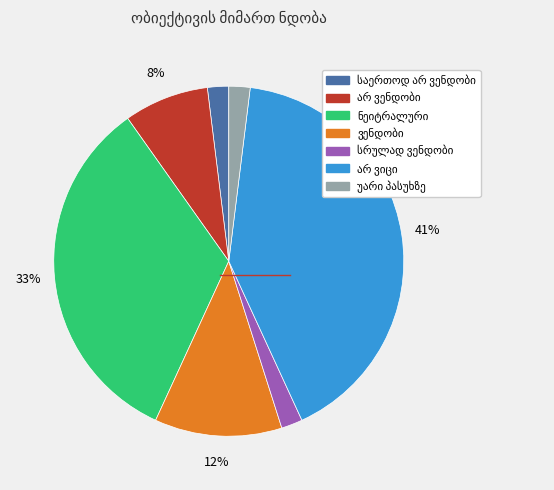

Is there any slice that represents more than half of the pie?

No